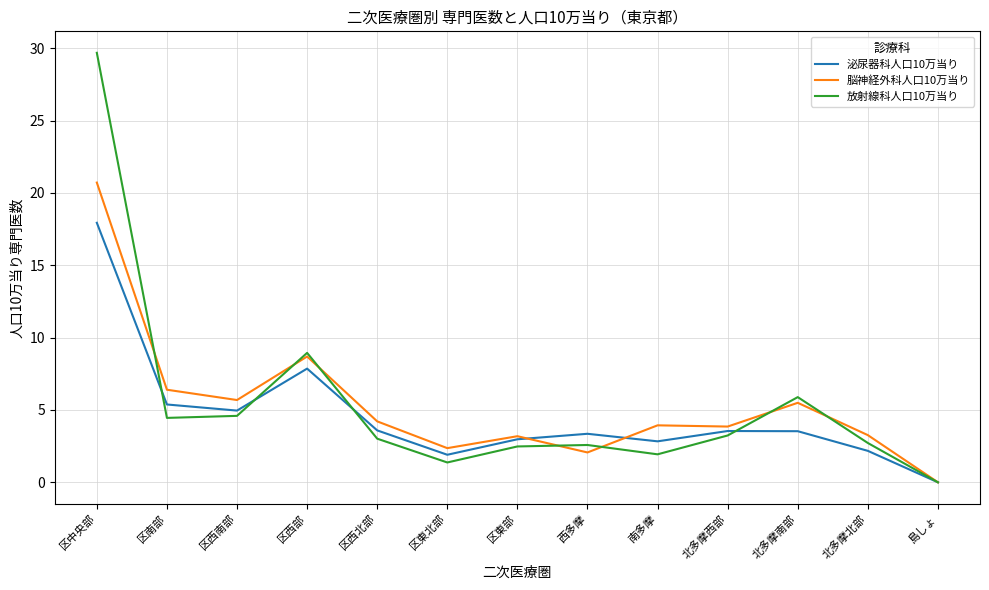

How many lines are shown in the chart?

3